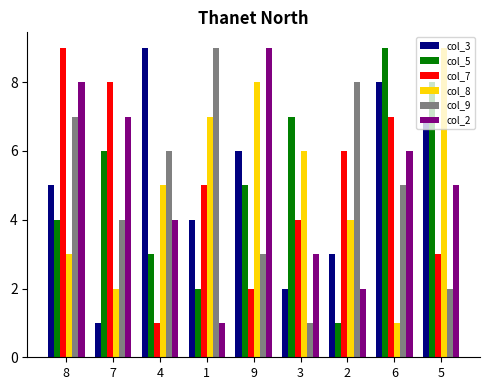

What is the label of the 4th bar from the right?

3